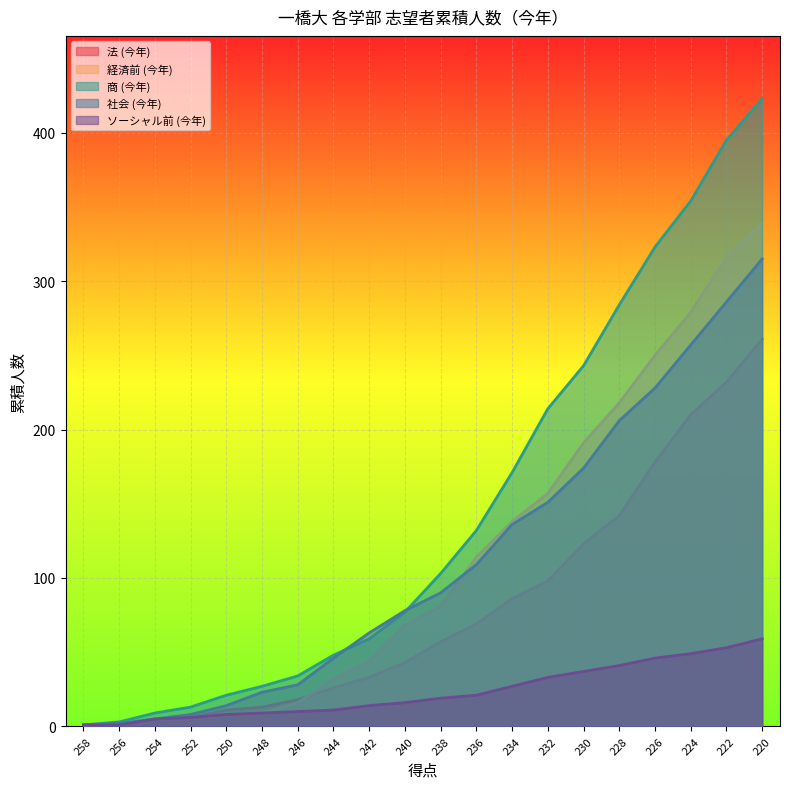

Rank the series by their maximum value, from highest to lowest.

商 (今年), 経済前 (今年), 社会 (今年), 法 (今年), ソーシャル前 (今年)